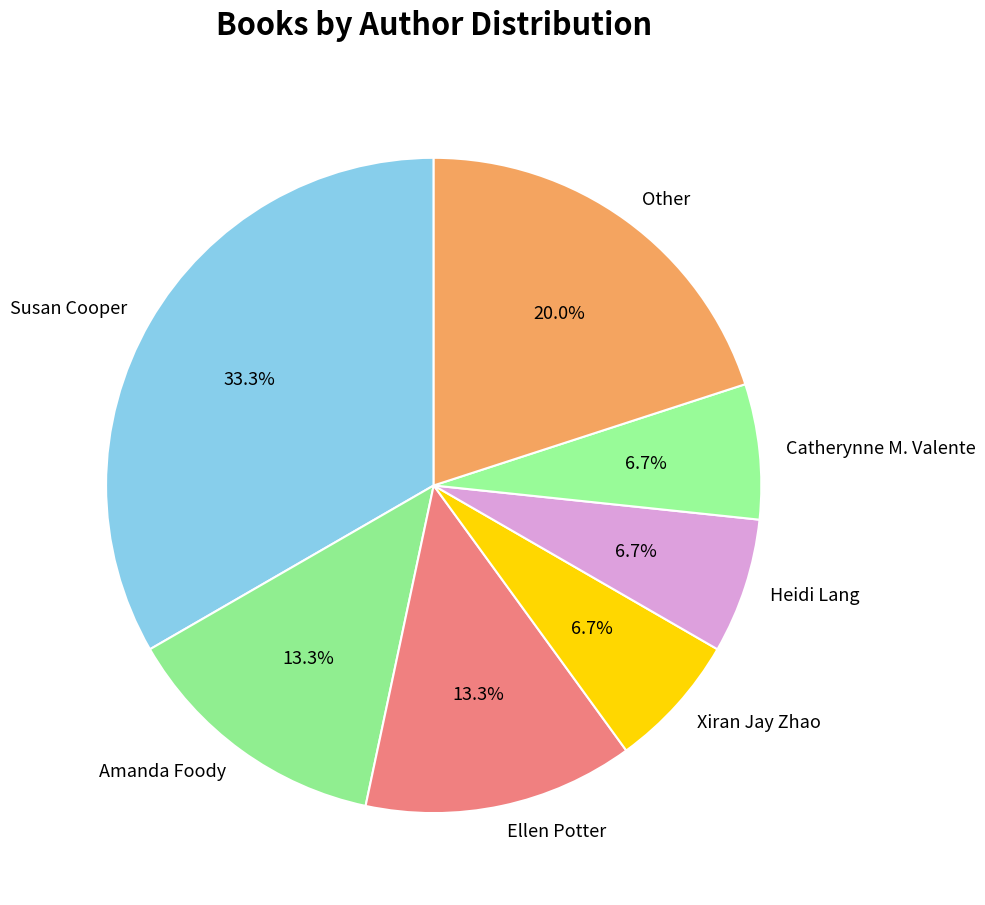

Between Other and Xiran Jay Zhao, which is larger?

Other